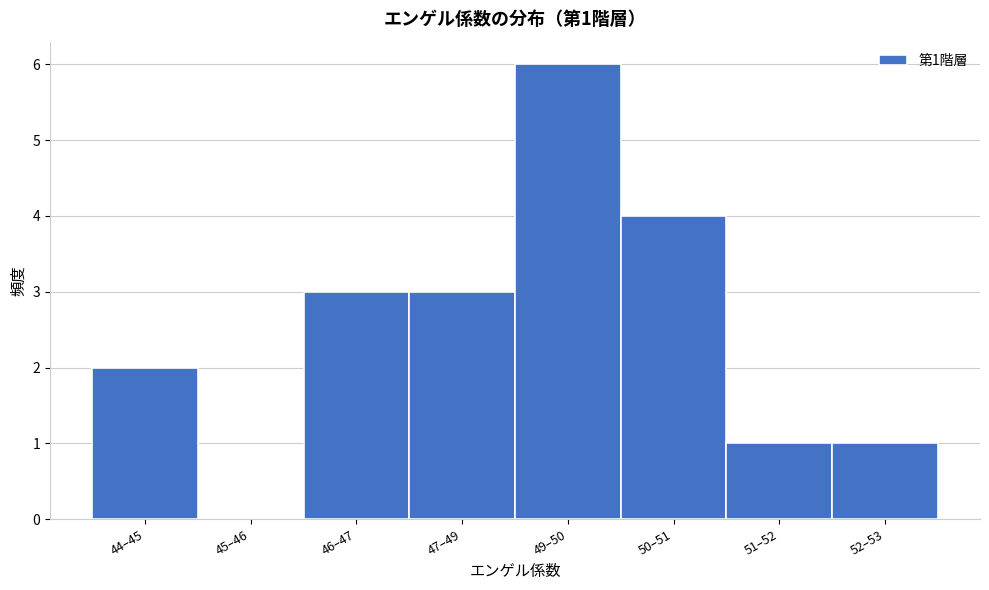

Reading left to right, what are all the values shown in this chart?

44–45=2	45–46=0	46–47=3	47–49=3	49–50=6	50–51=4	51–52=1	52–53=1